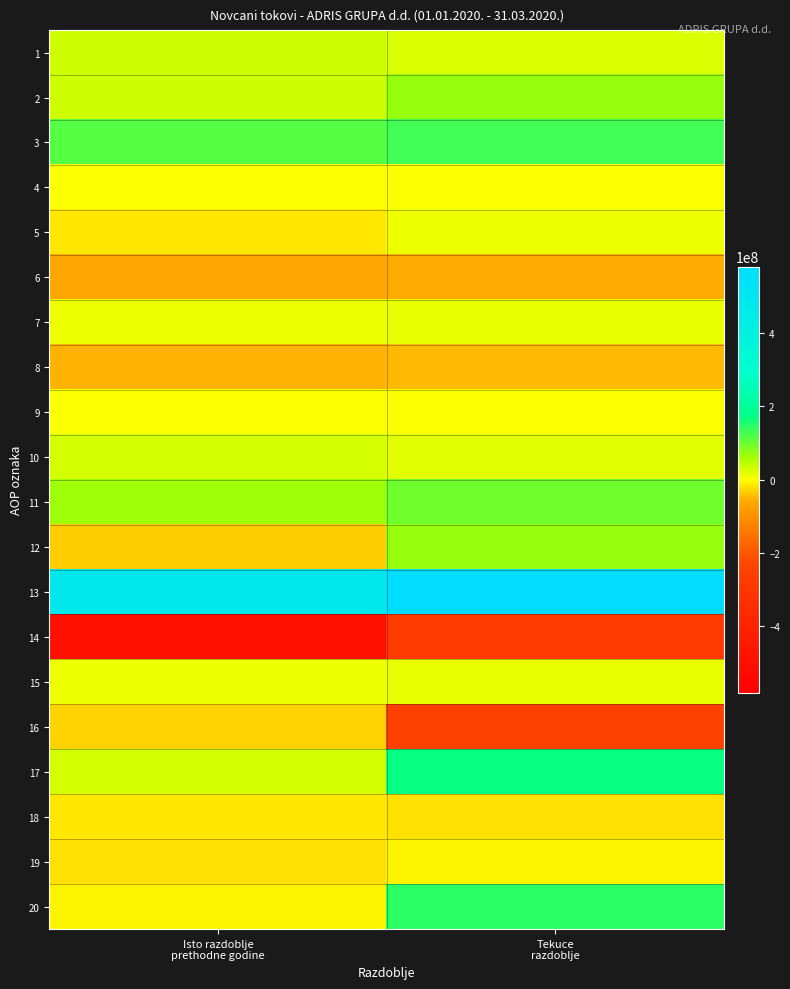

Count the number of data series in this chart.

20